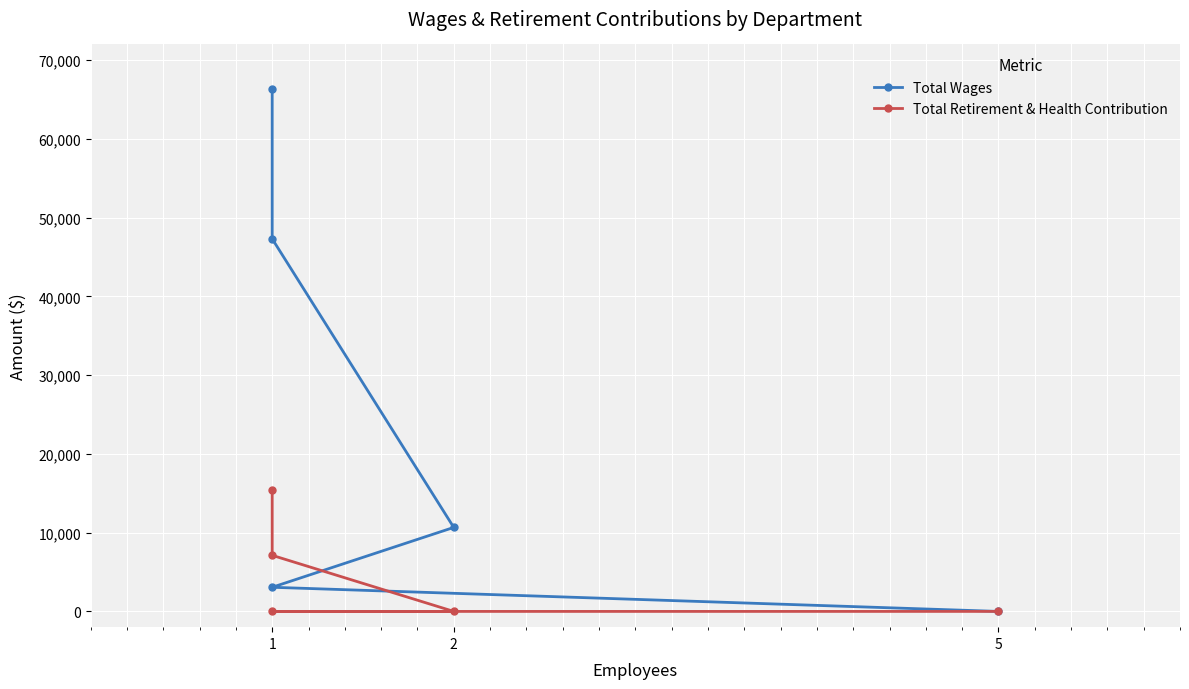

The Total Retirement & Health Contribution series shows 5683 at 2. True or false?

False